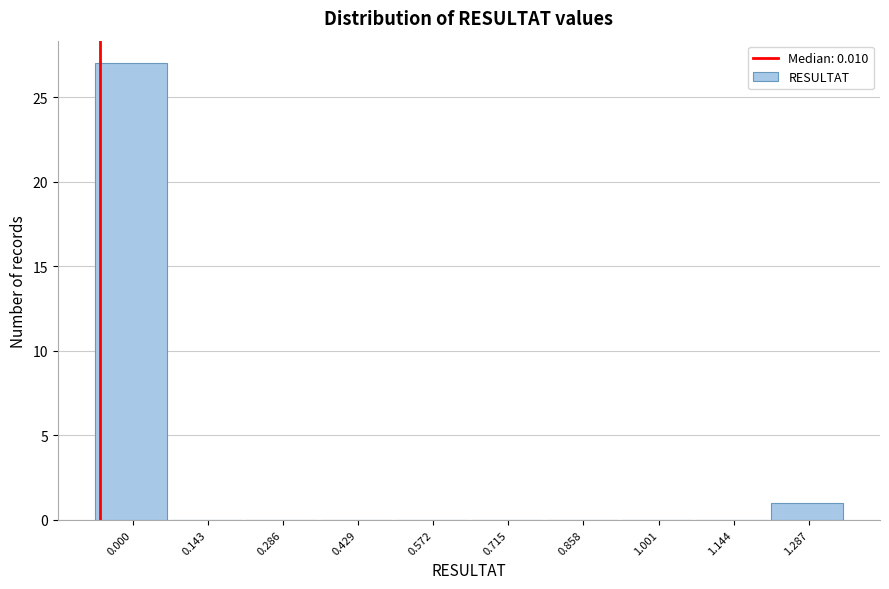

Reading left to right, list all the values displayed in this chart.

0.000=27	0.143=0	0.286=0	0.429=0	0.572=0	0.715=0	0.858=0	1.001=0	1.144=0	1.287=1